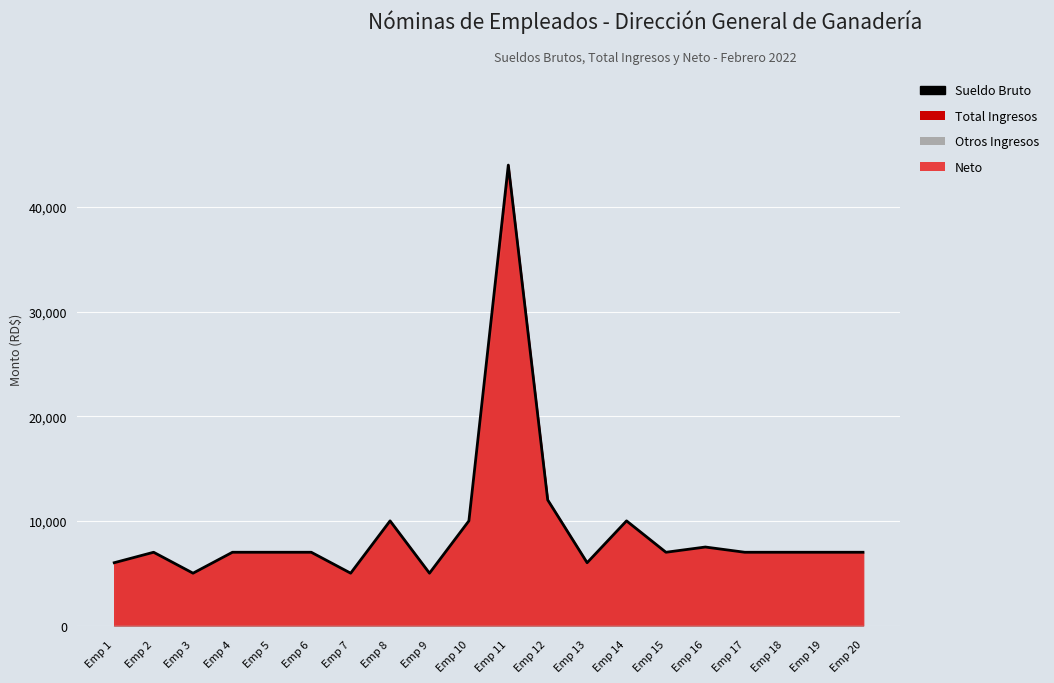

Reading left to right, what are all the values shown in this chart?

6000	7000	5000	7000	7000	7000	5000	10000	5000	10000	44000	12000	6000	10000	7000	7500	7000	7000	7000	7000